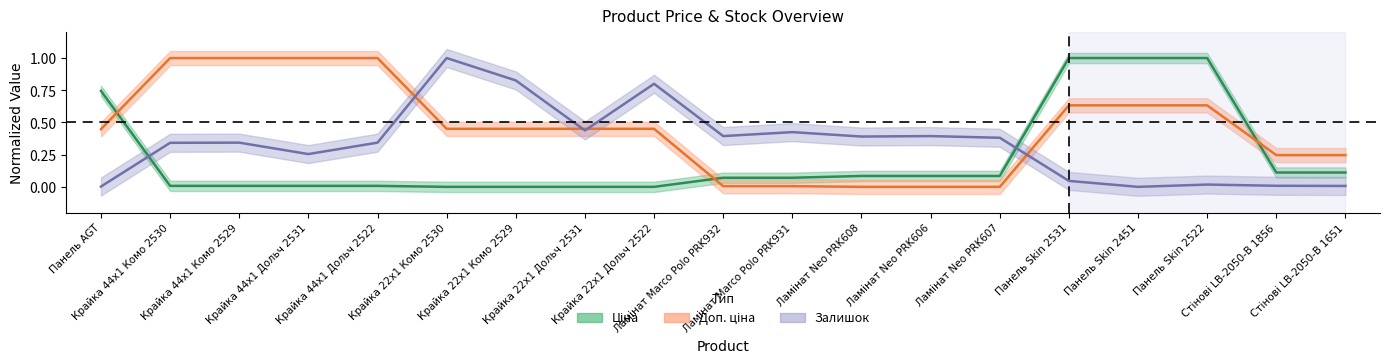

Rank the series at Панель Skin 2531 from highest to lowest value.

Ціна, Доп. ціна, Залишок